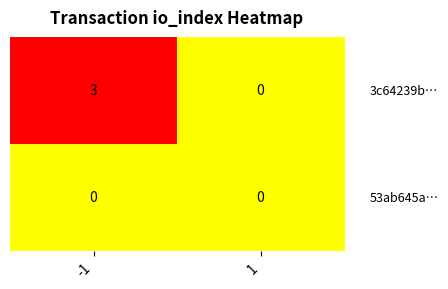

What is the difference between the highest and lowest values at -1?

3